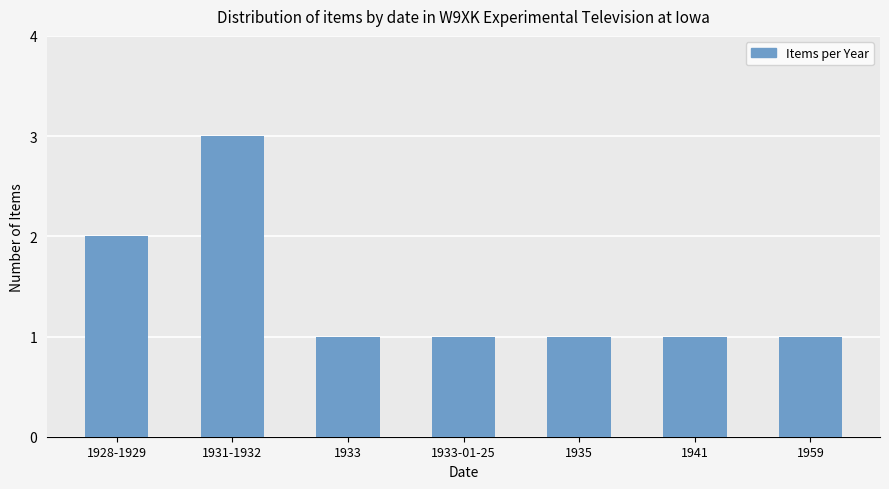

What is the maximum value shown in the chart?

3